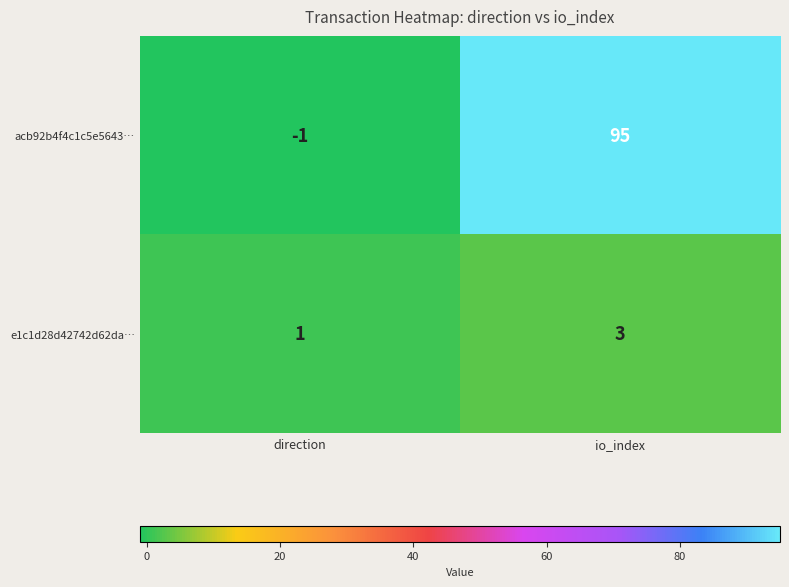

Reading left to right, extract all data points from this chart.

acb92b4f4c1c5e5643…: -1	95
e1c1d28d42742d62da…: 1	3